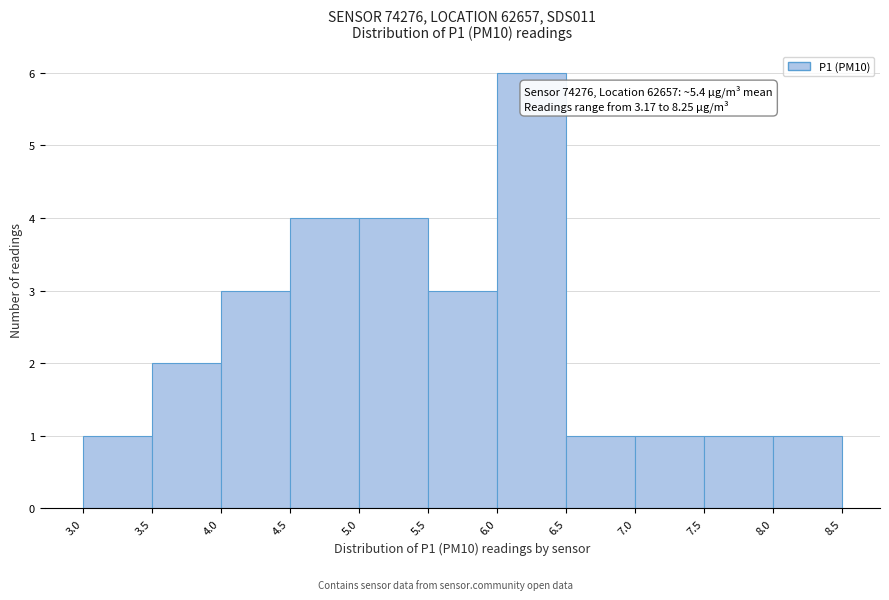

Which range on the x-axis has the tallest bar?

6.0 to 6.5